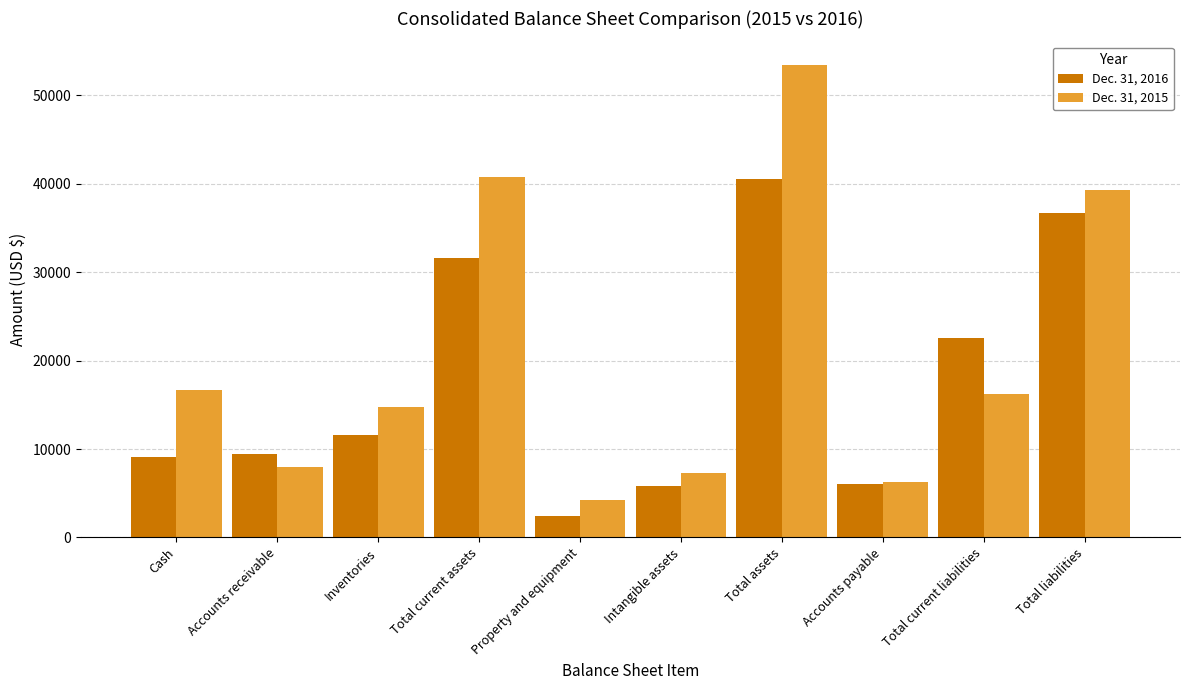

What is the average value of the Dec. 31, 2016 series?

17589